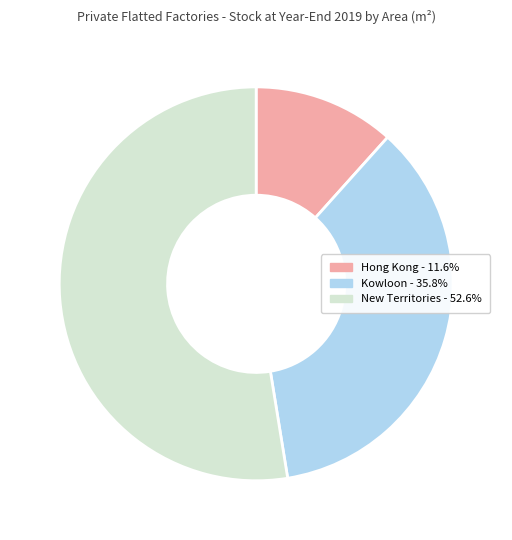

Do Hong Kong and Kowloon together represent more than half of the pie?

No